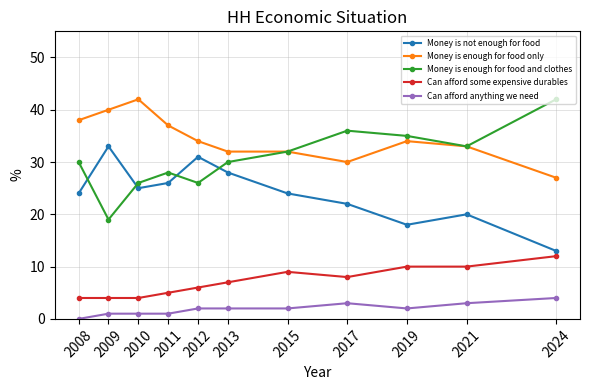

What is the maximum value for Money is enough for food only?

42